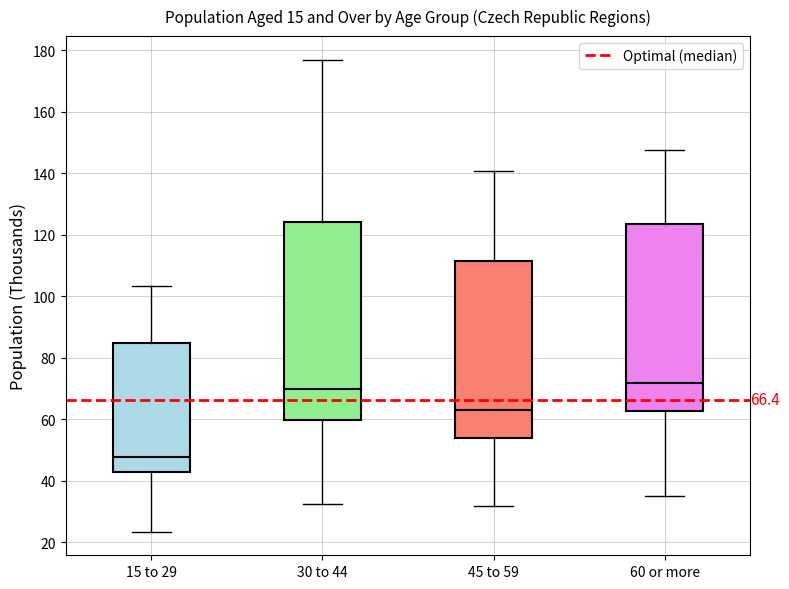

Which box has the lowest median line?

15 to 29